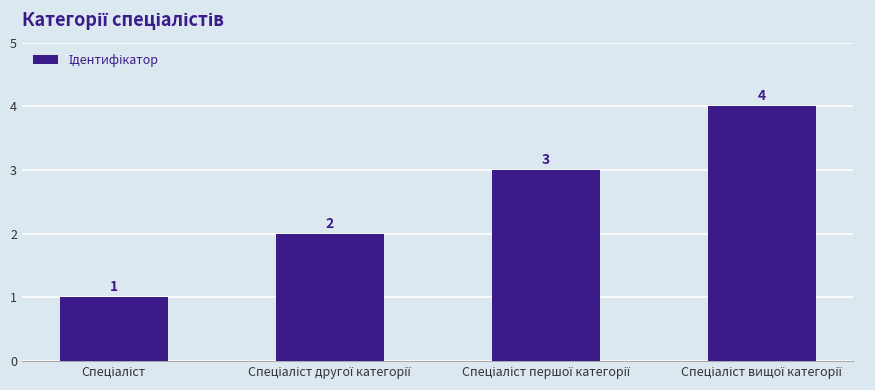

What is the maximum value shown in the chart?

4